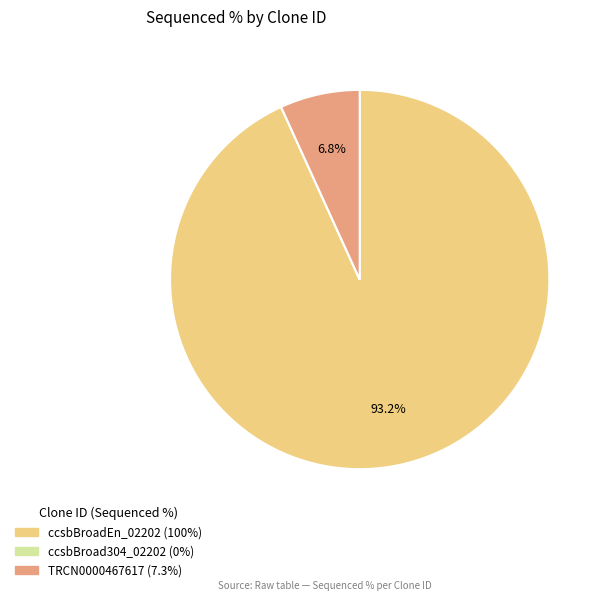

Does any single category account for the majority?

Yes